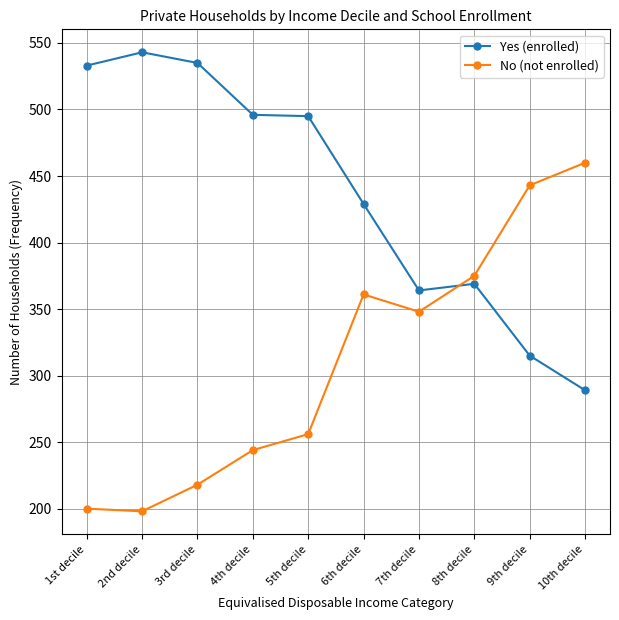

At how many categories does at least one series exceed 469?

5